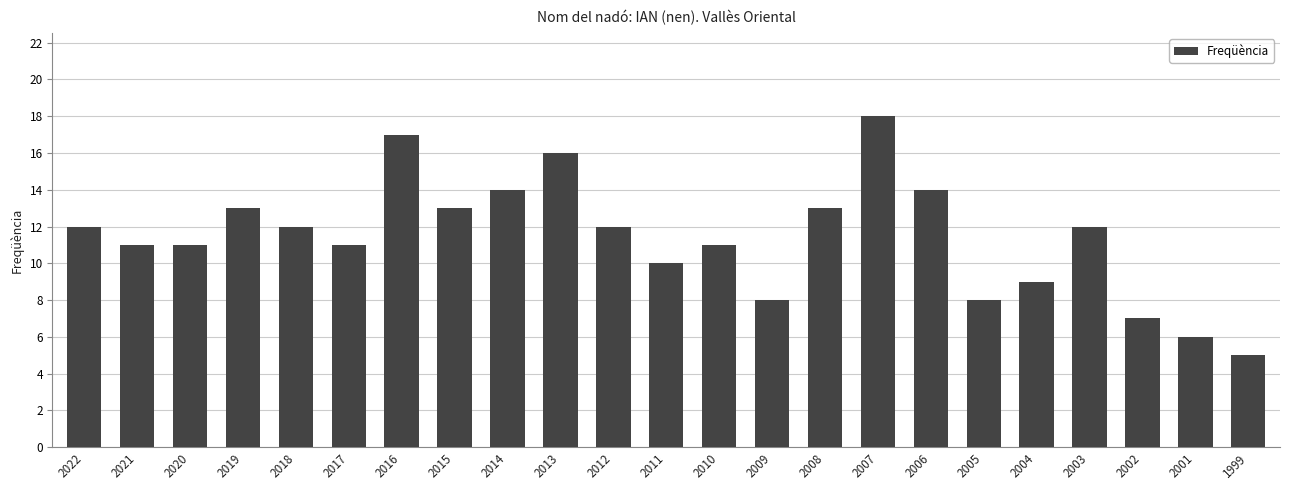

What is the smallest value displayed?

5